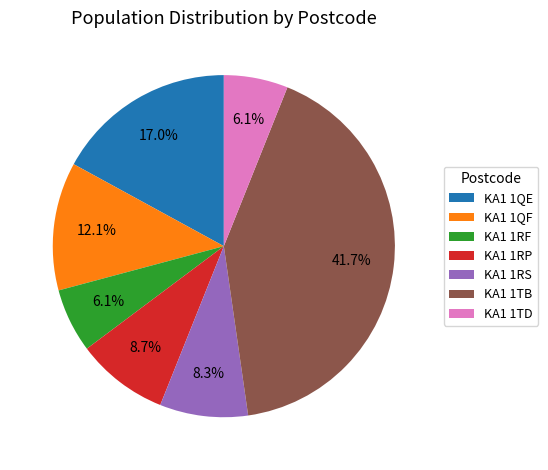

How many slices are in this pie chart?

7